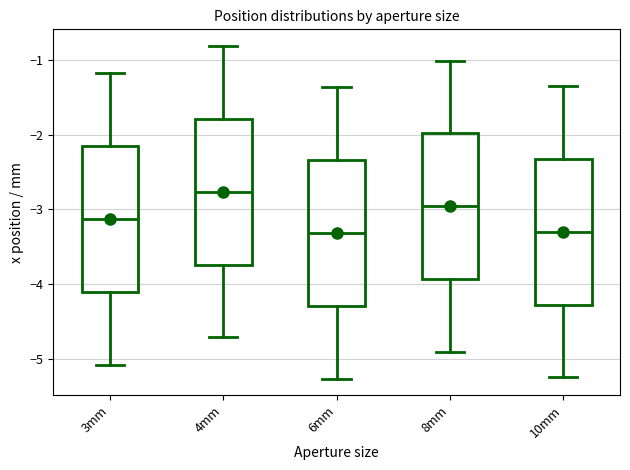

Which box has the highest median line?

4mm